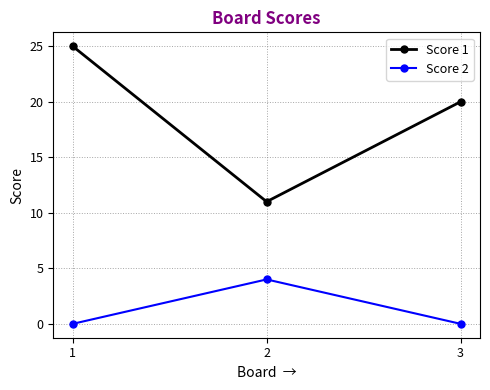

What is the average value of the Score 2 series?

1